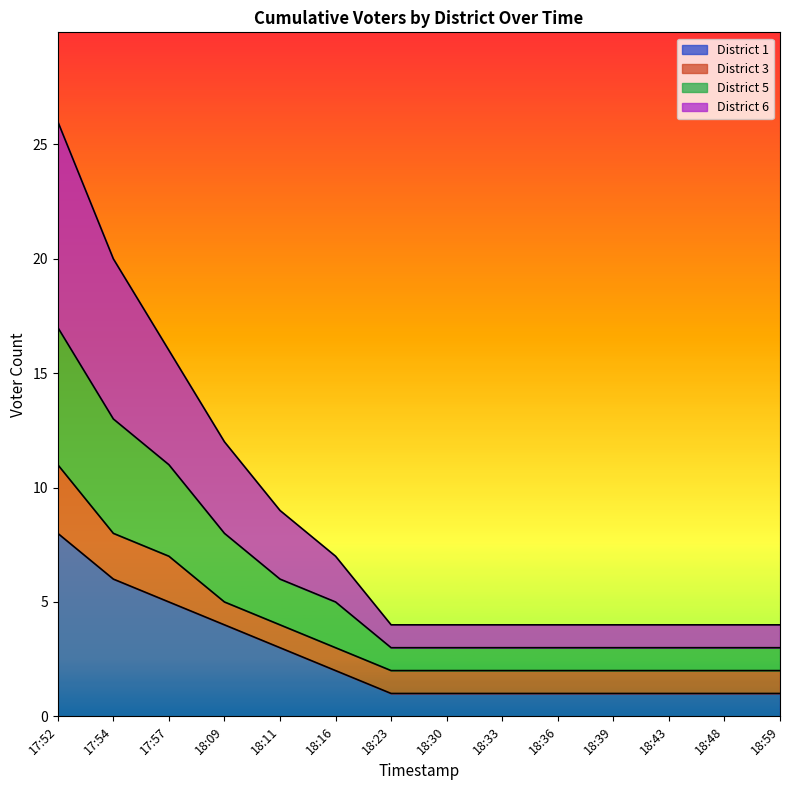

Does the chart display data point markers on the line(s)?

No